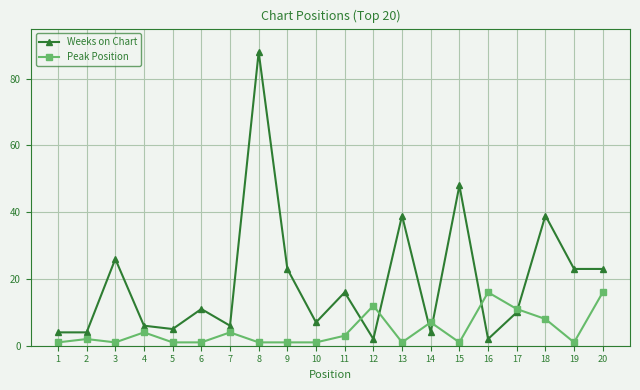

What is the maximum value shown in the chart?

88